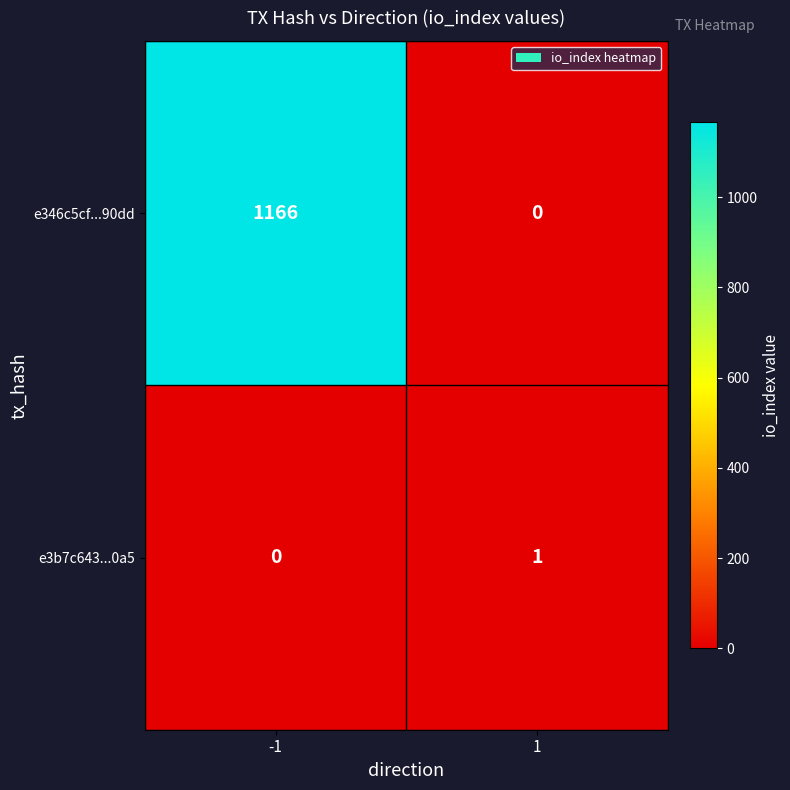

How many data points does each series have?

2